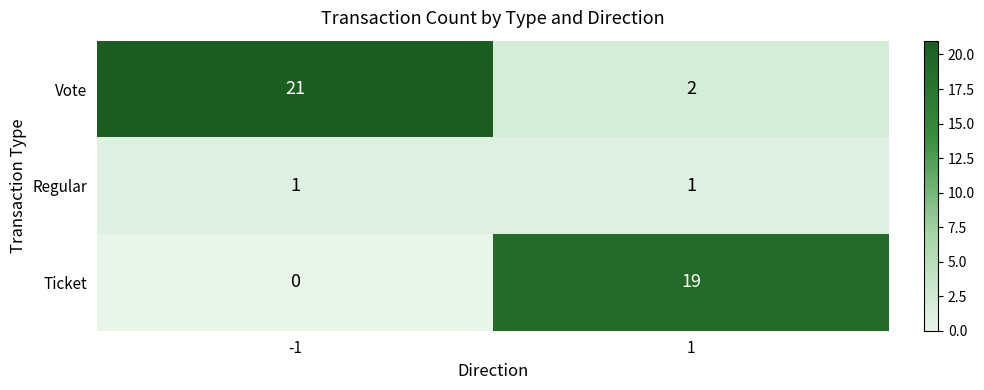

Rank the series by their maximum value, from highest to lowest.

Vote, Ticket, Regular